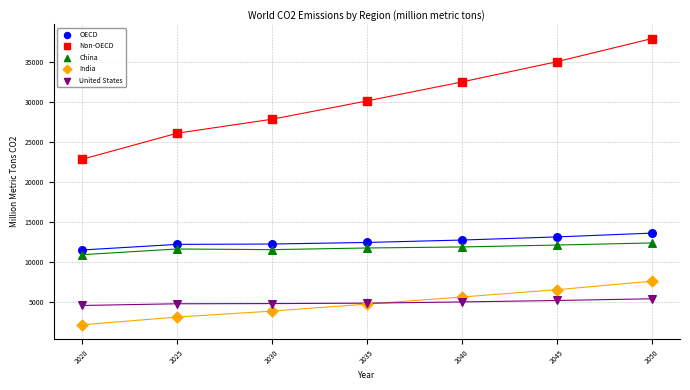

What are all the series names shown in the legend?

OECD, Non-OECD, China, India, United States